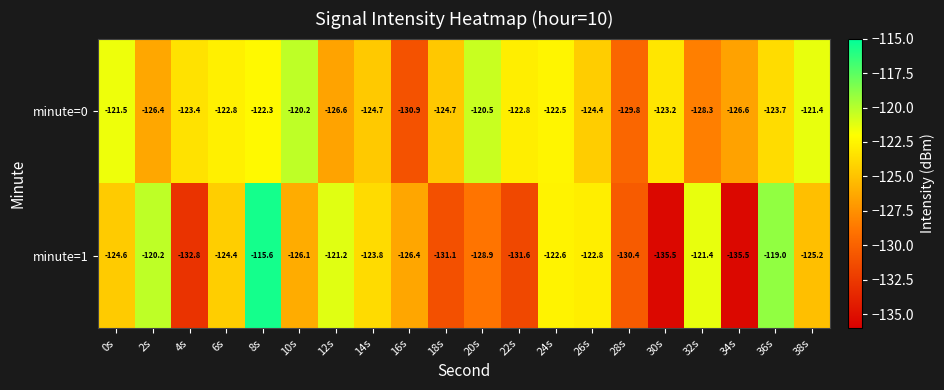

Which series has the largest total across all categories?

minute=0